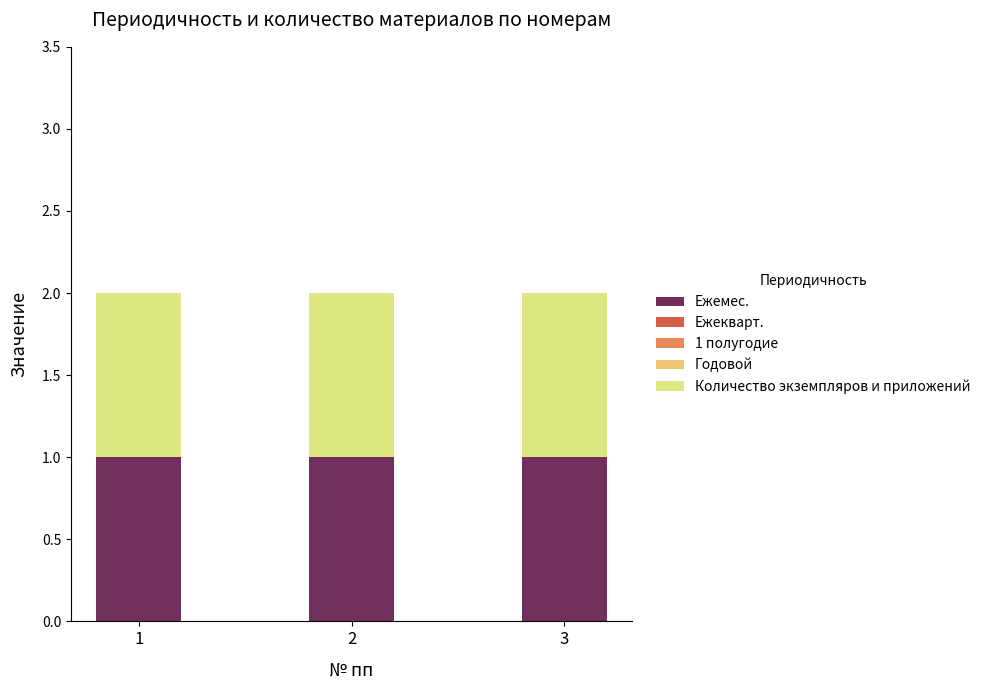

The value of Количество экземпляров и приложений at 2 is 1. True or false?

True